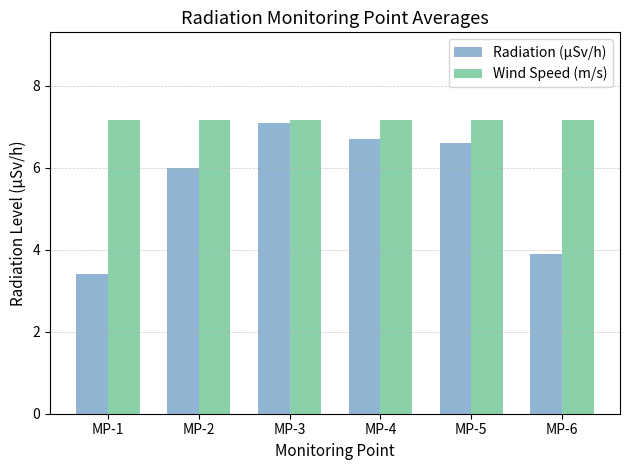

Is it true that Wind Speed (m/s) equals 3.2 at MP-5?

False